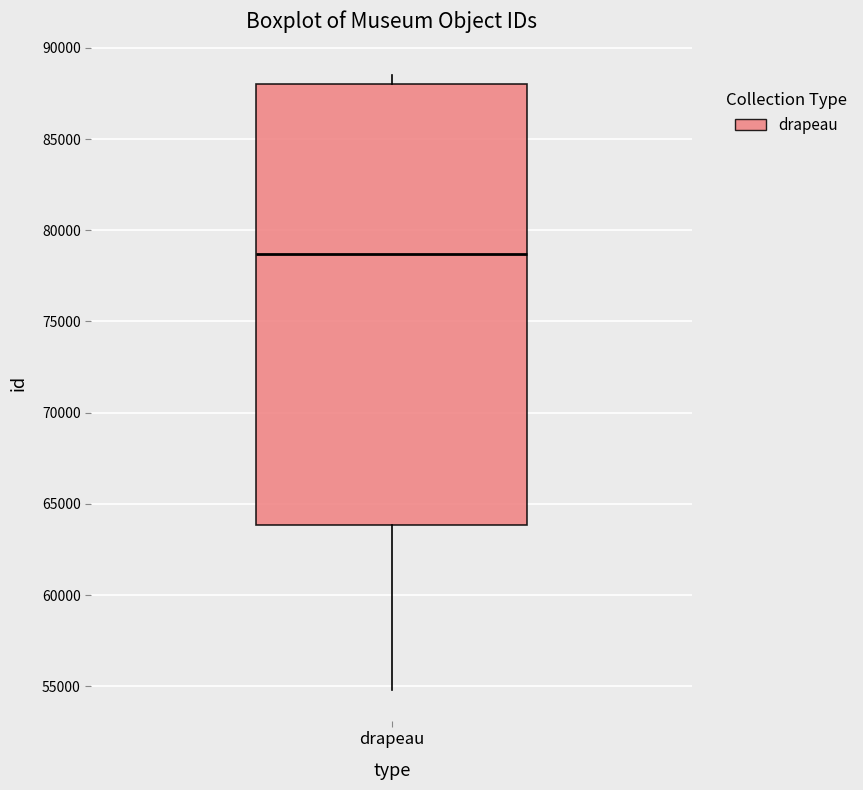

Transcribe this box plot: give where the median line is, the range the box spans, and where the two whiskers end, as read against the y-axis. The values are not printed on the chart, so give them approximately, as read against the axis.

median 78500, box 64000 to 88000, whiskers 55000 to 88500